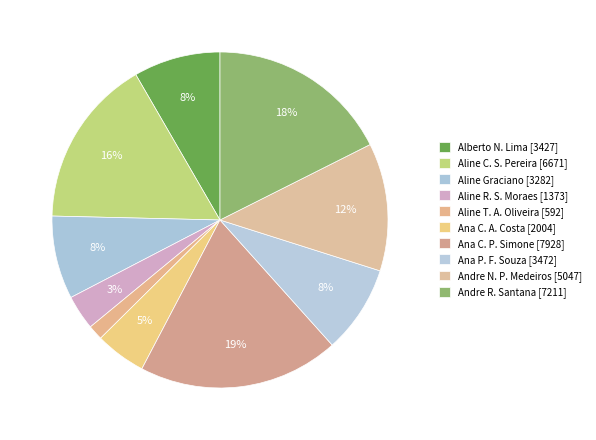

How many segments does this pie chart have?

10